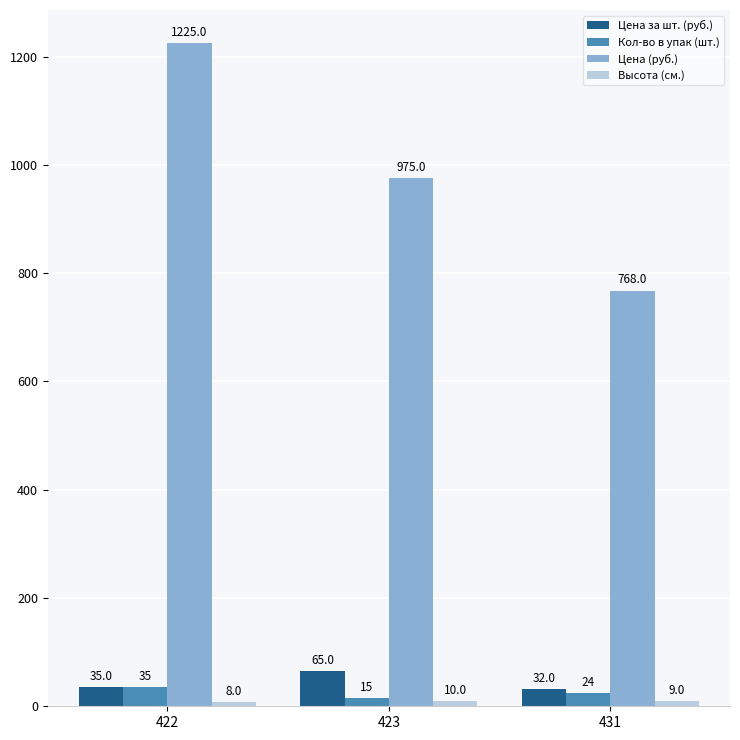

Which series has the largest range (max minus min)?

Цена (руб.)